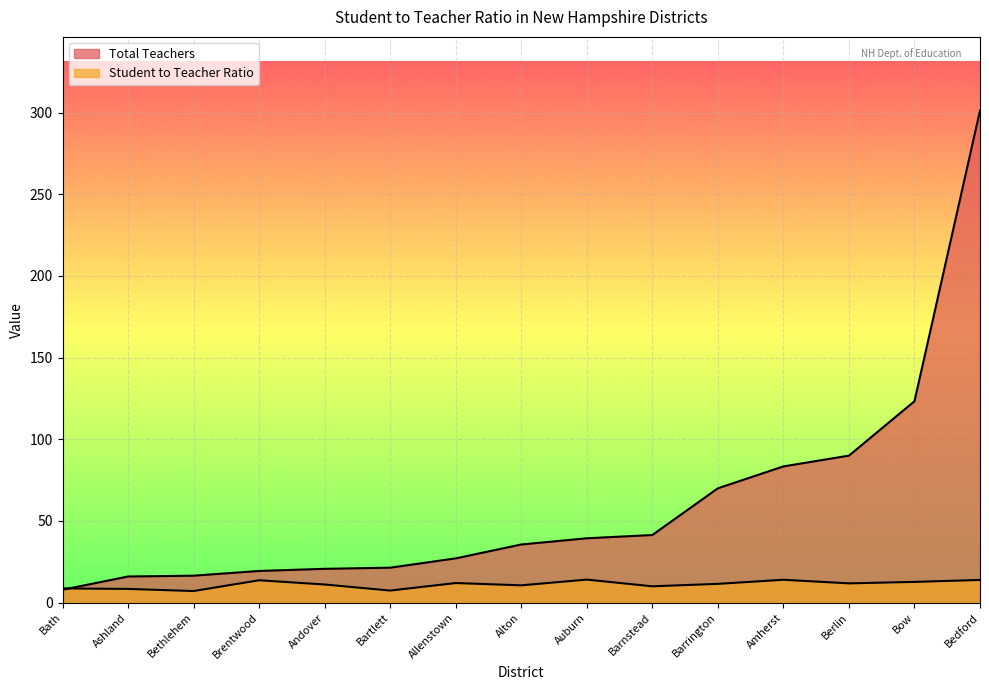

Where does the Total Teachers series first go above 35?

Alton